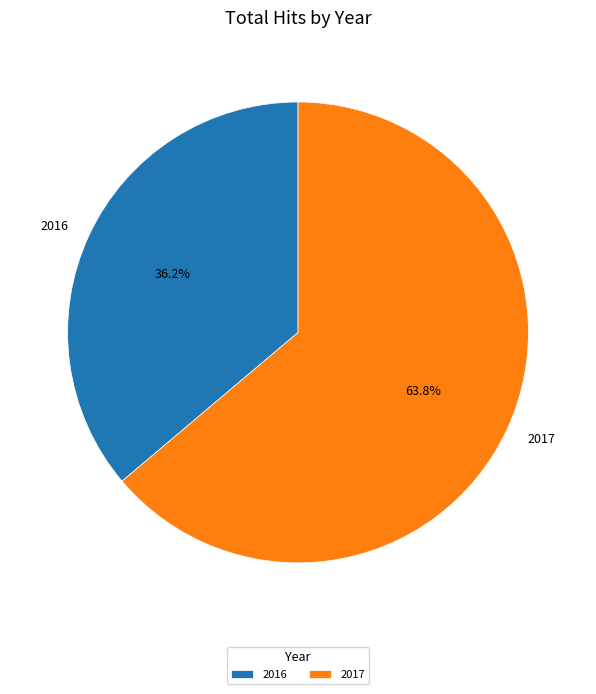

What is the majority slice?

2017